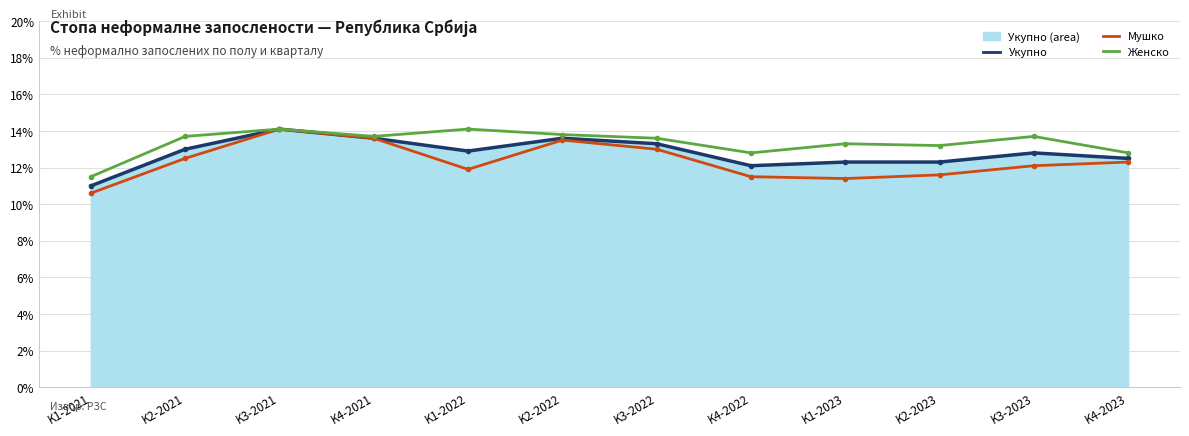

What is the highest value of the Укупно series?

14.1